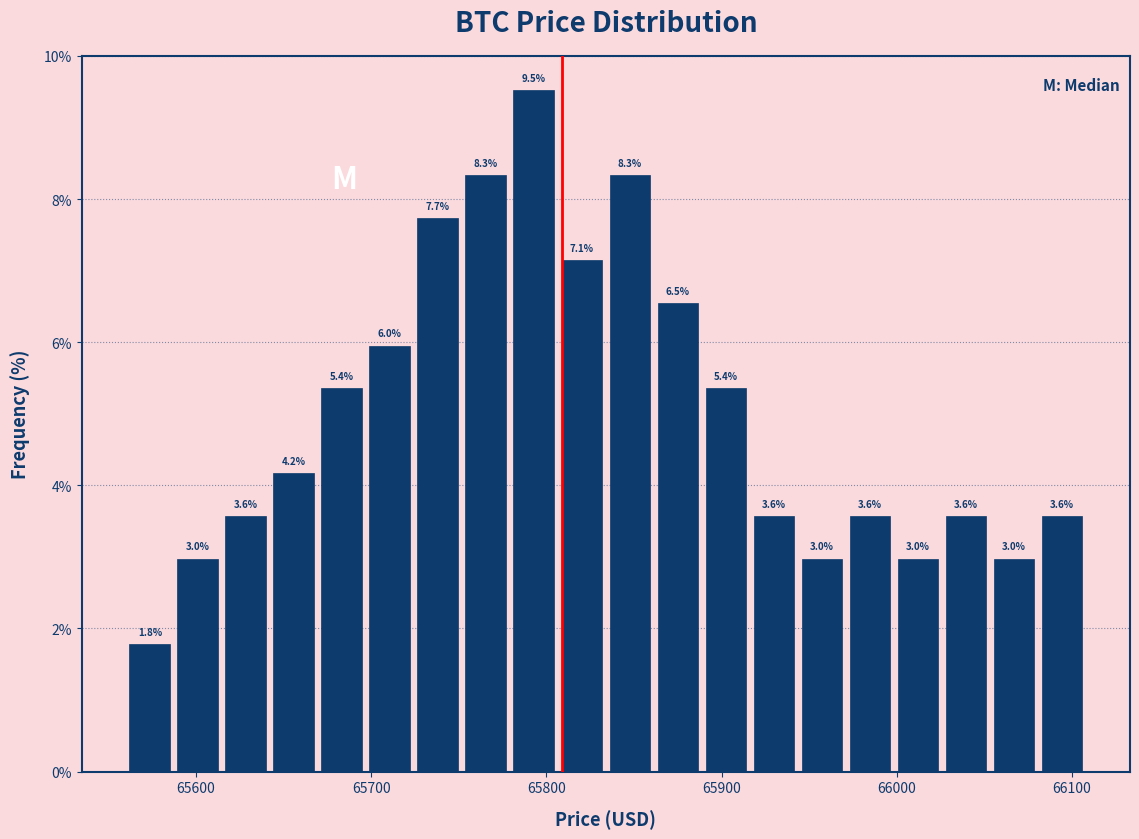

Read against the x-axis, roughly where is the centre of the tallest bar?

65790